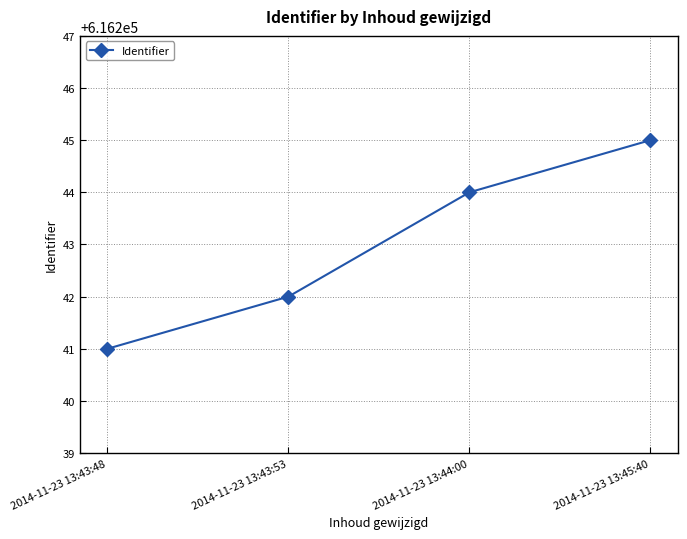

What is the sum of all values?

2464972